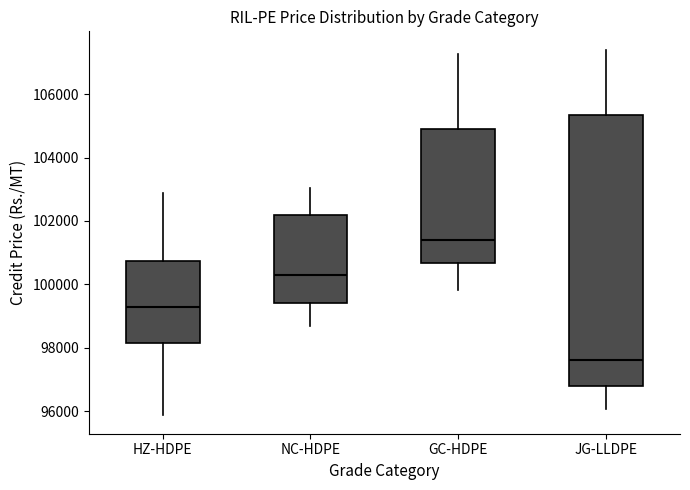

Comparing the boxes themselves (not the whiskers), which one is the tallest?

JG-LLDPE